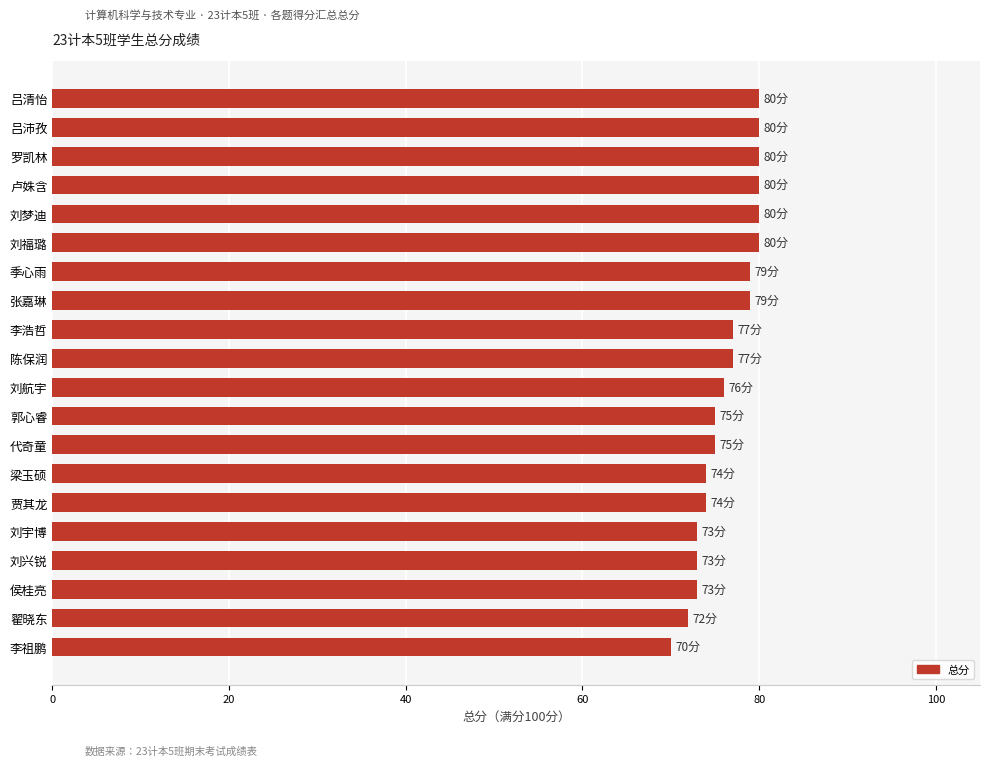

Count the values in the range 74 to 80.

15